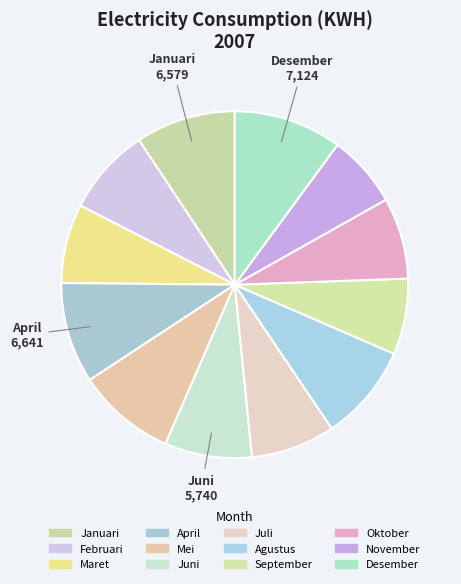

To the nearest percent, what portion does Maret represent?

7%